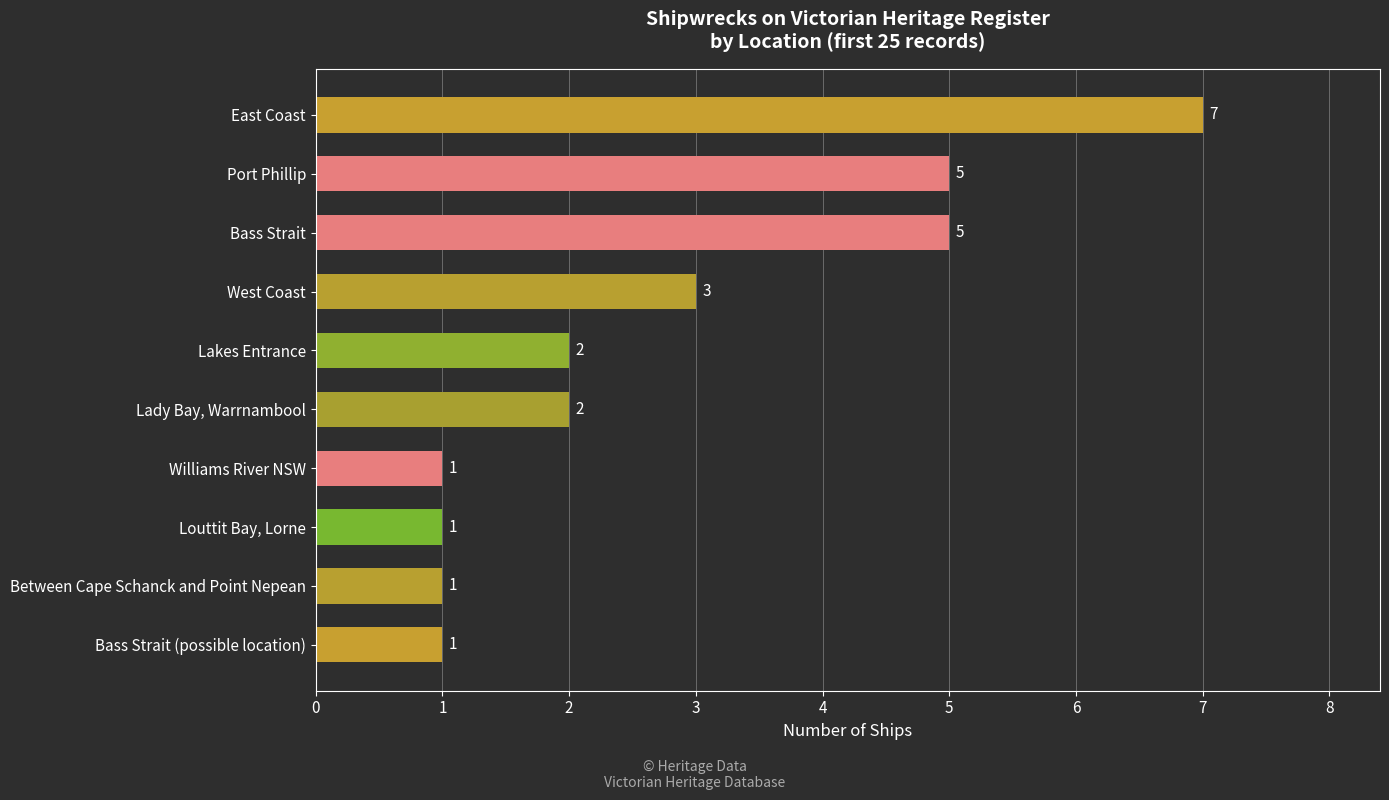

What is the average value?

3